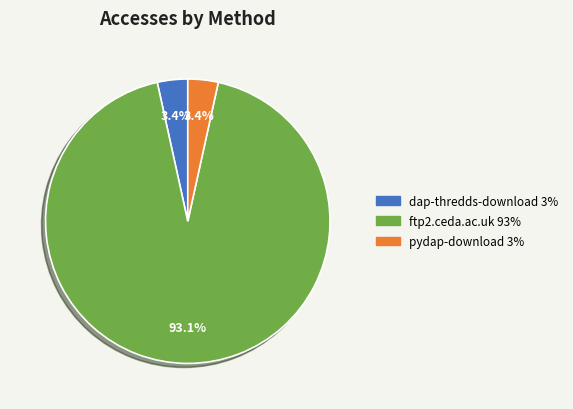

To the nearest percent, what is the average slice percentage?

33%